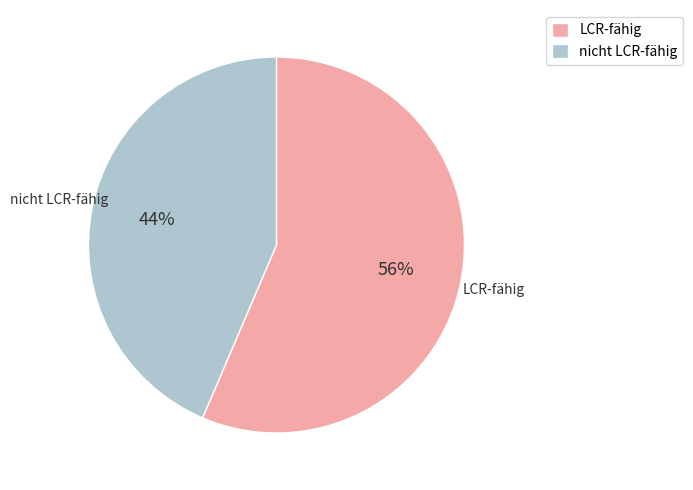

Is there any slice that represents more than half of the pie?

Yes